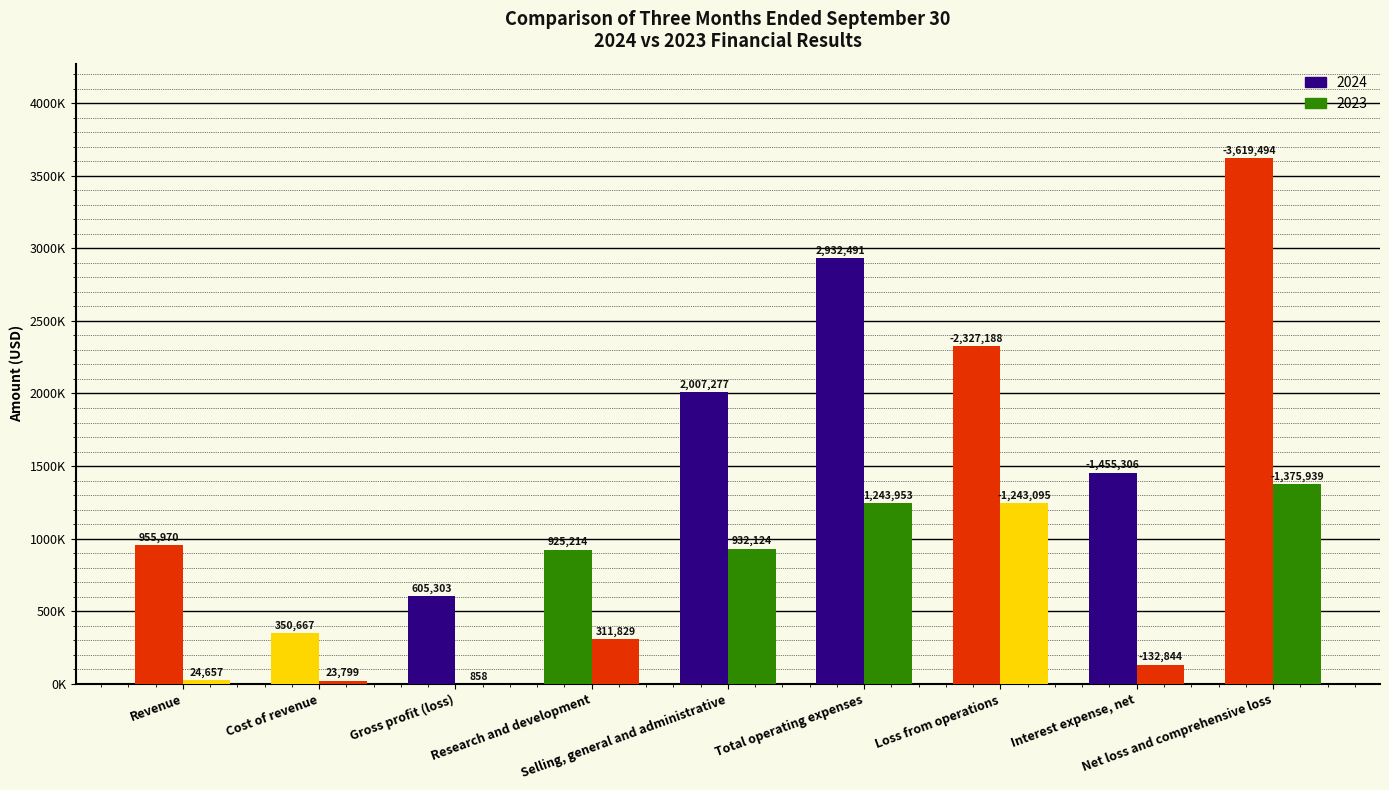

Are the bars grouped side by side (vs. stacked)?

Yes